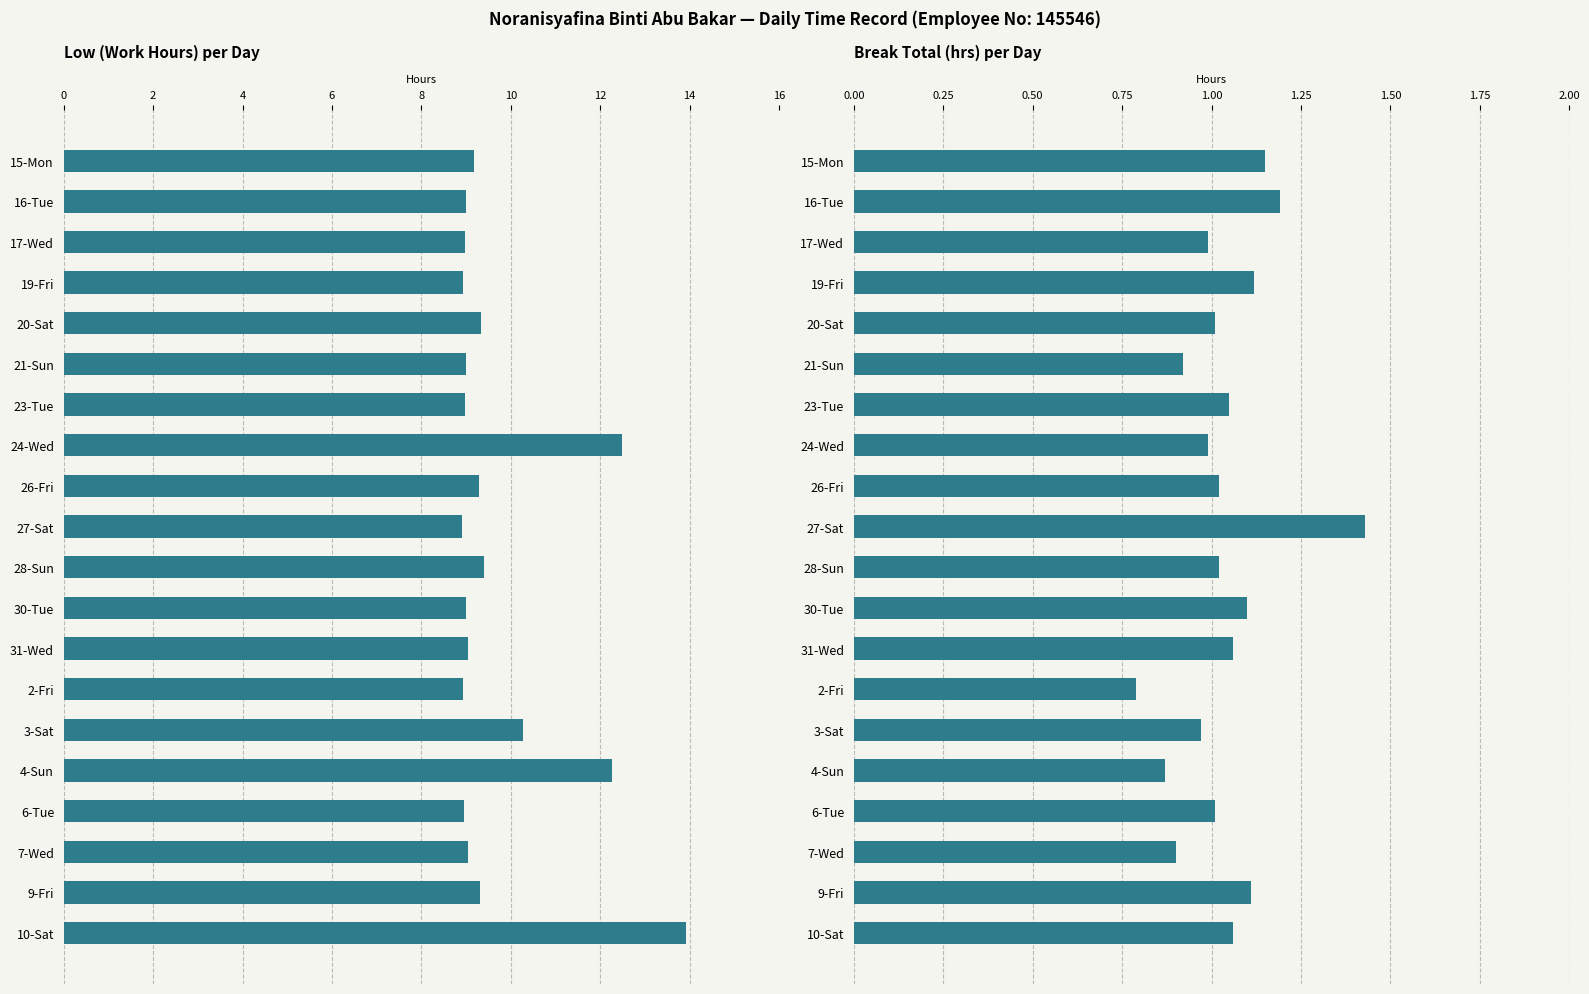

What is the difference between the maximum and minimum values in the Break Total (hrs) series?

0.6